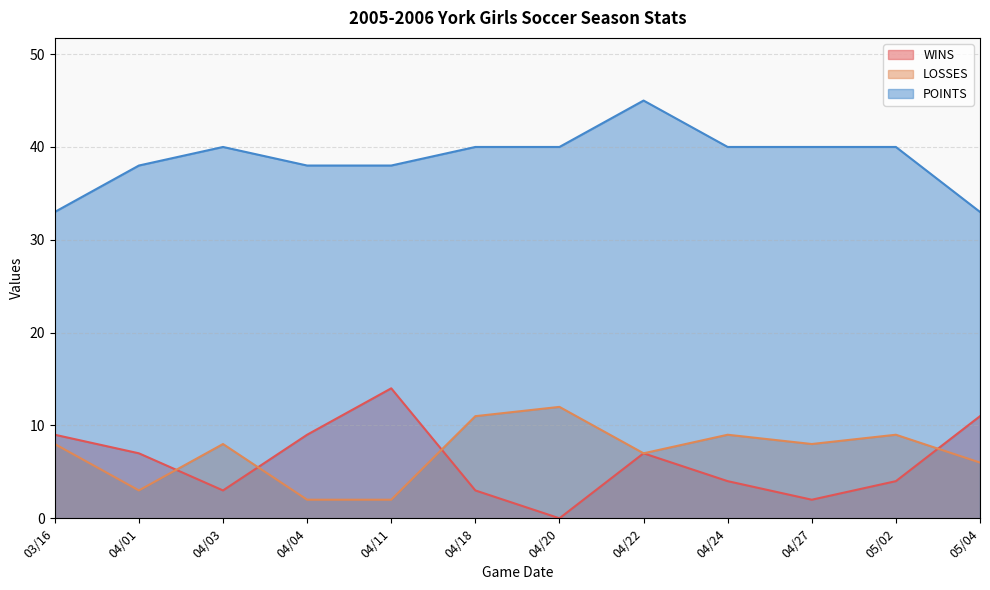

Which series has the largest total across all categories?

POINTS